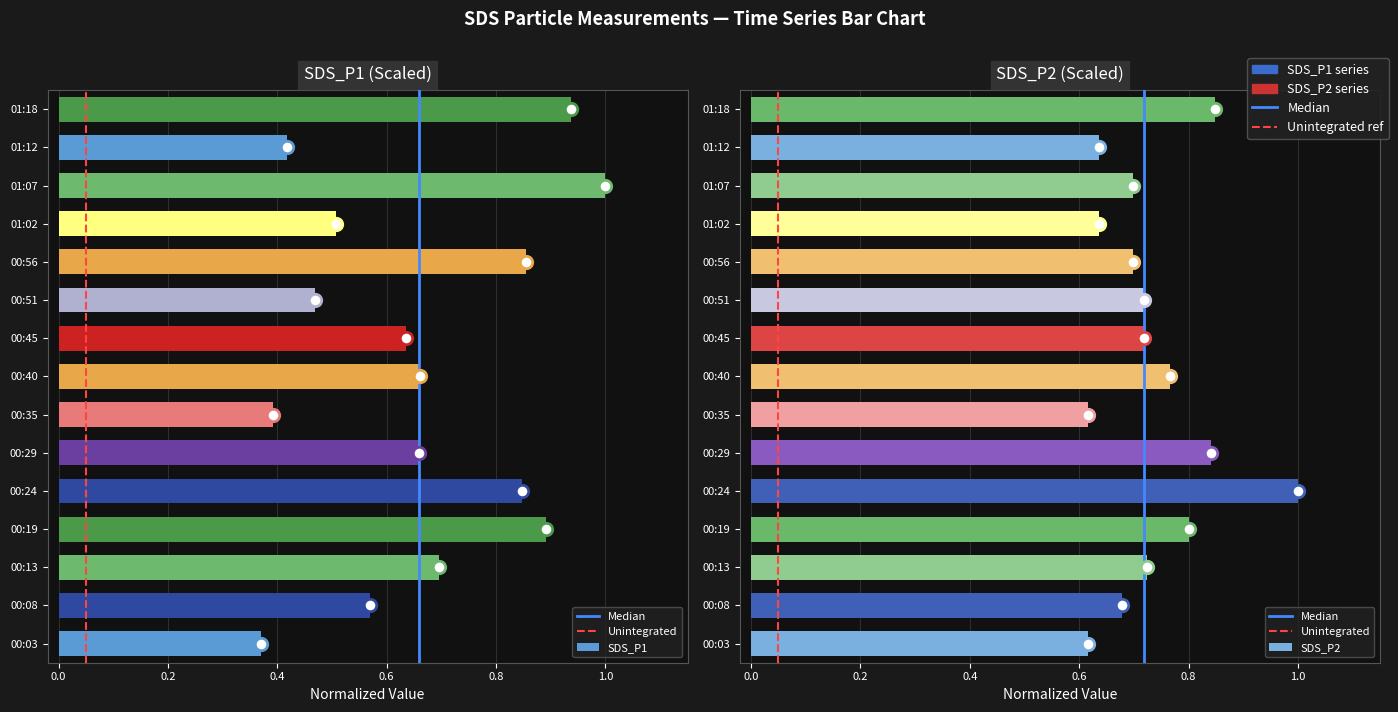

What is the total value across all series at 00:08?

1.2